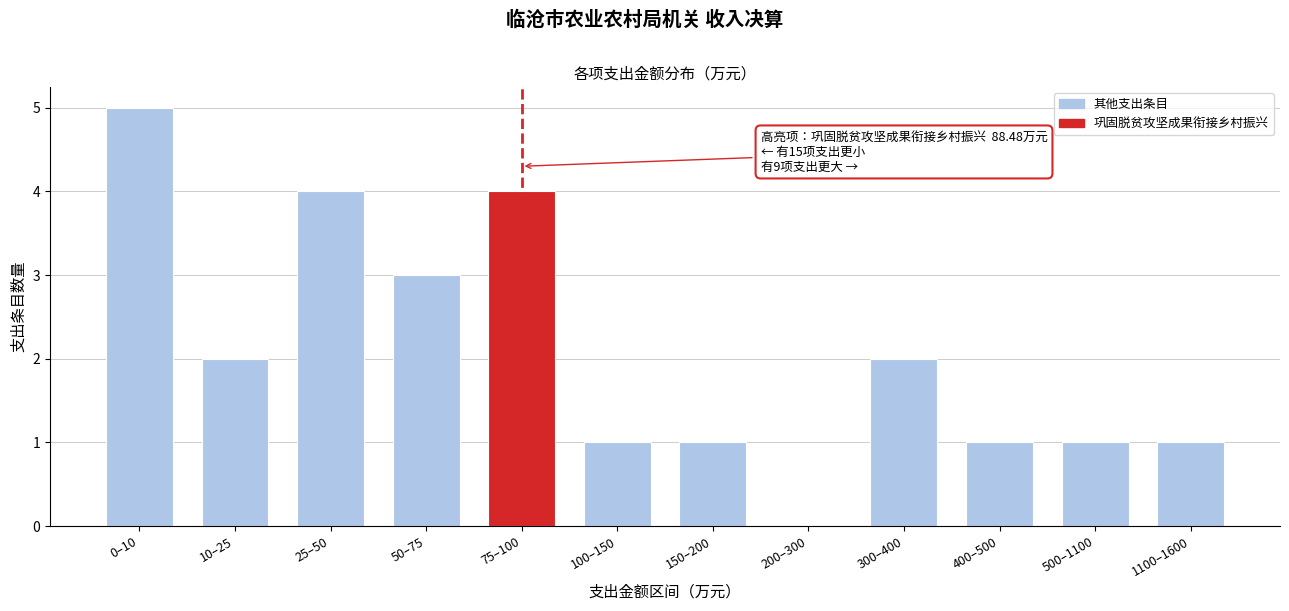

Reading left to right, transcribe all the data shown in this chart.

0–10=5	10–25=2	25–50=4	50–75=3	75–100=4	100–150=1	150–200=1	200–300=0	300–400=2	400–500=1	500–1100=1	1100–1600=1